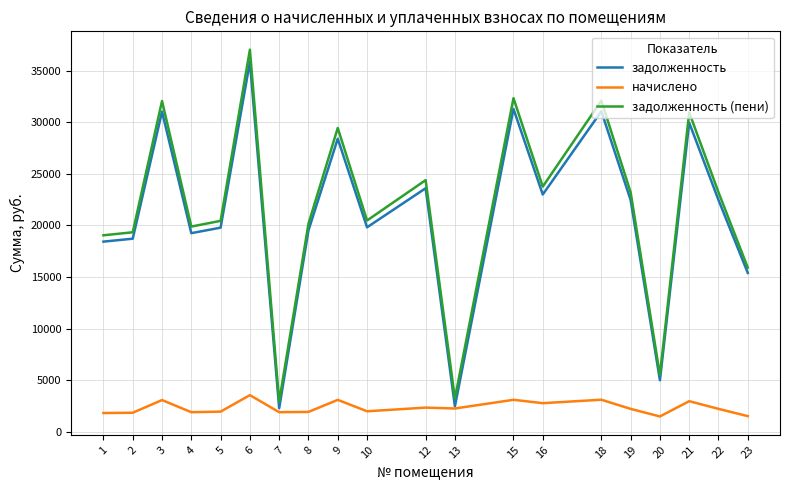

What is the sum of all начислено values?

47393.8